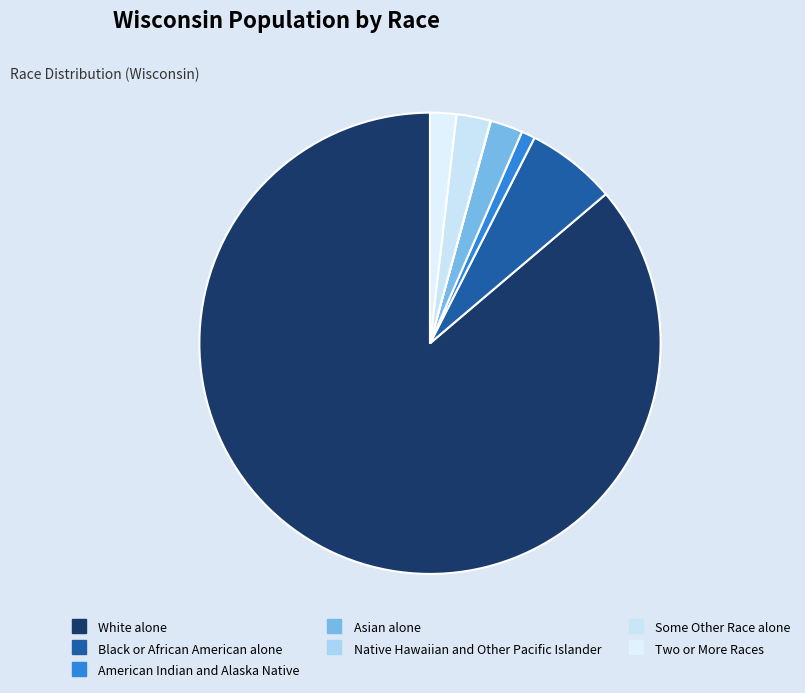

Which category has the smallest portion of the pie?

Native Hawaiian and Other Pacific Islander